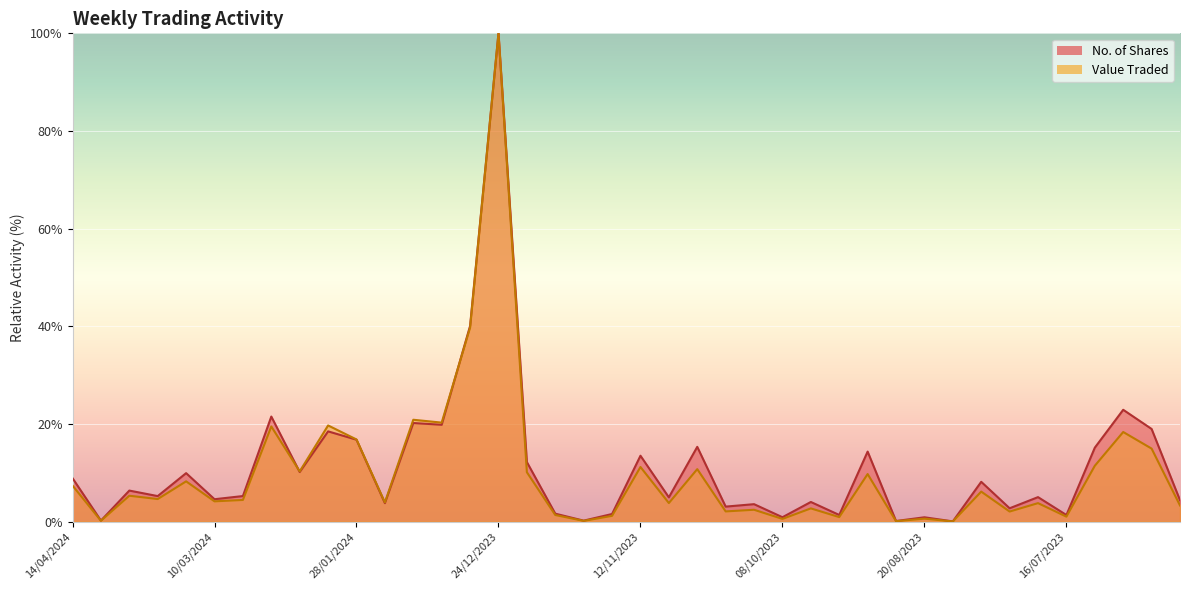

How many times do No. of Shares and Value Traded cross each other?

2